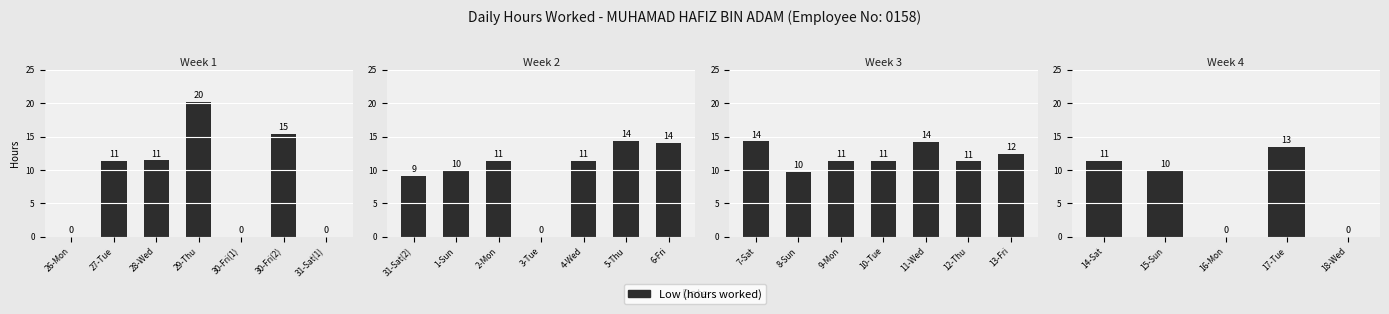

Which label corresponds to the largest value in the chart?

17-Tue